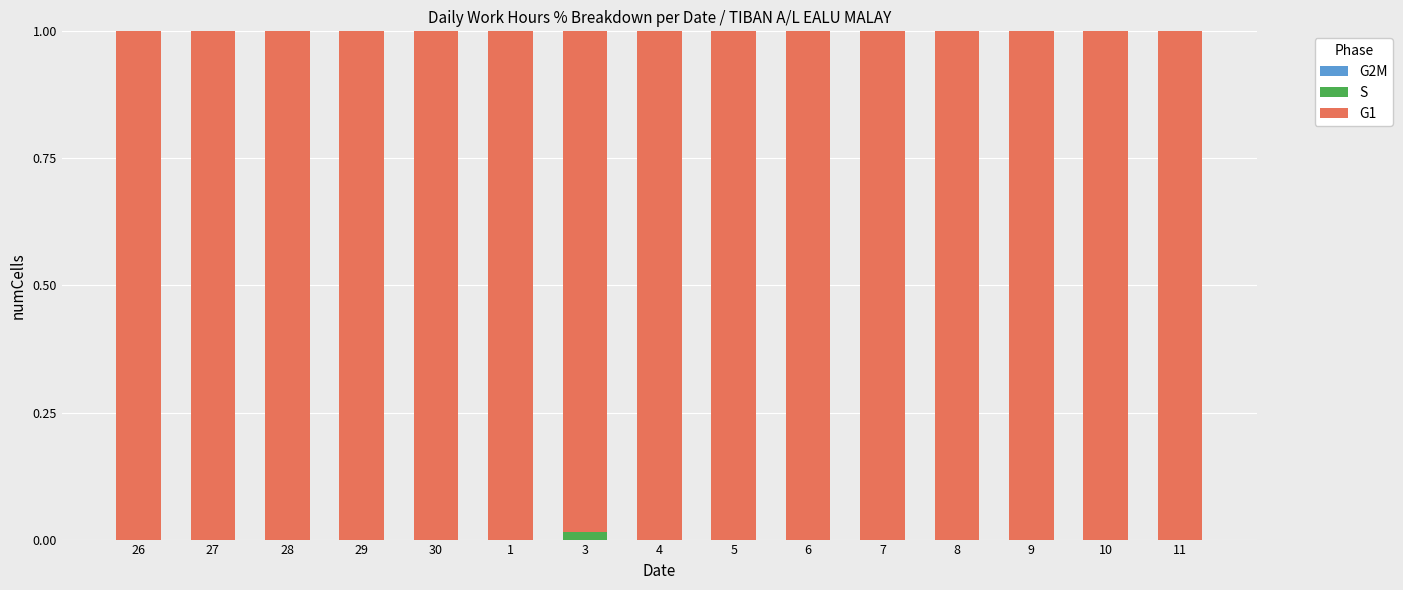

Which series changed the most between 3 and 6?

S